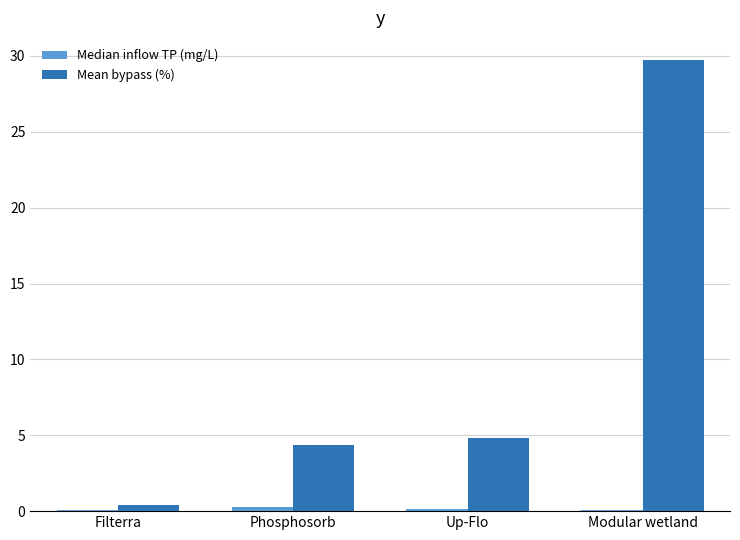

Count the number of categories in the chart.

4